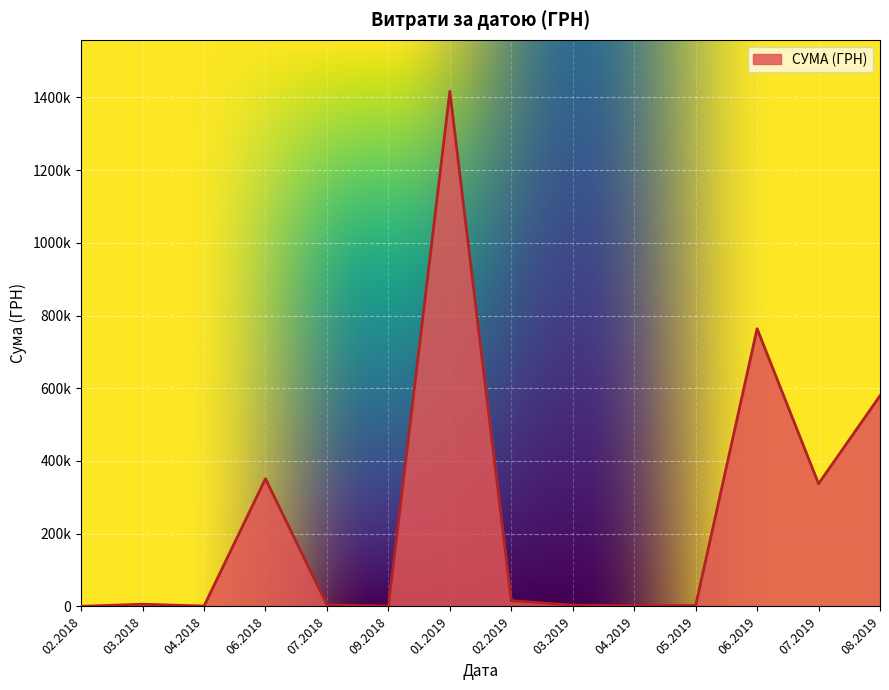

Does the chart have visible grid lines?

Yes